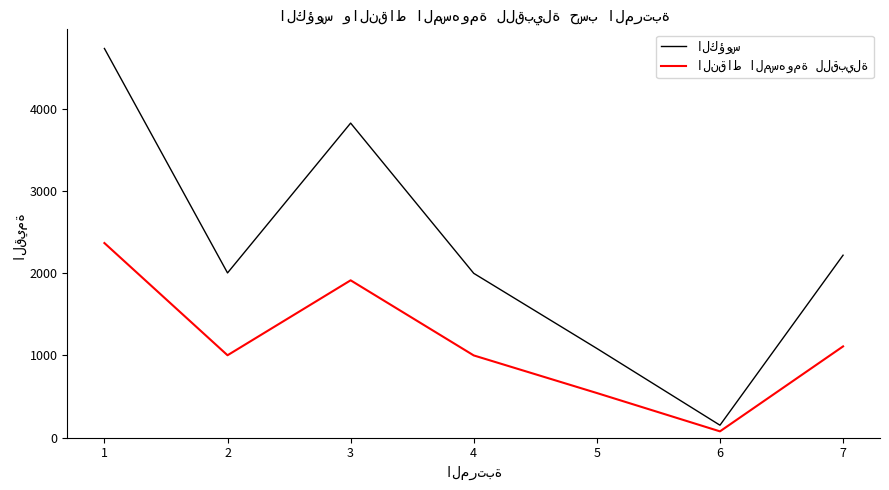

What is the spread (max minus min) of values at 2?

1003